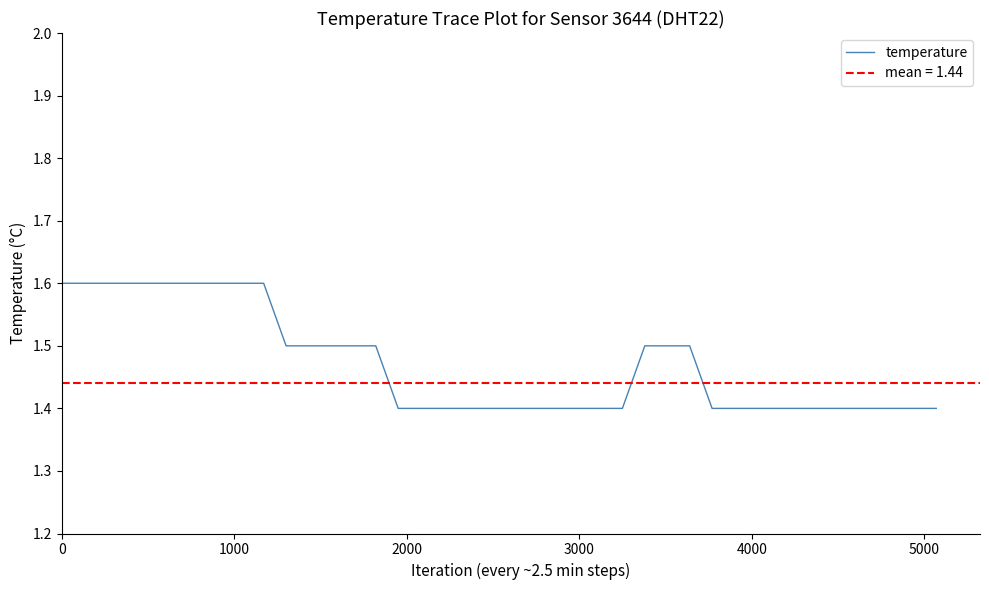

What is the difference between the maximum and minimum values?

0.2